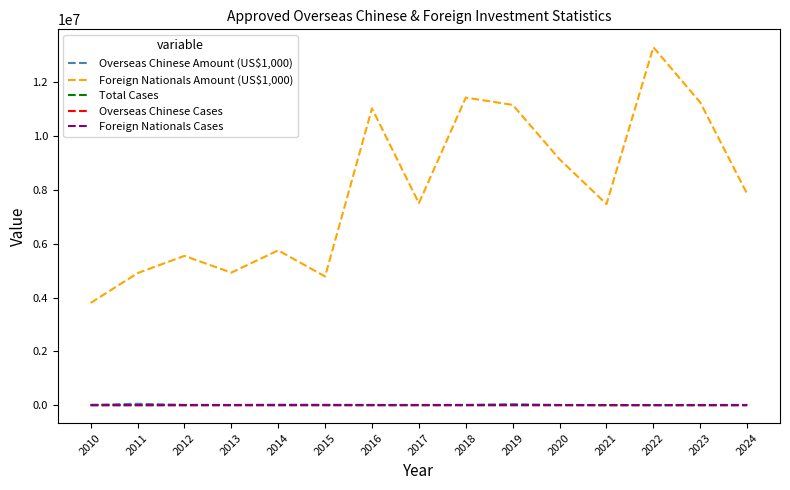

Which series changed the most between 2011 and 2022?

Foreign Nationals Amount (US$1,000)